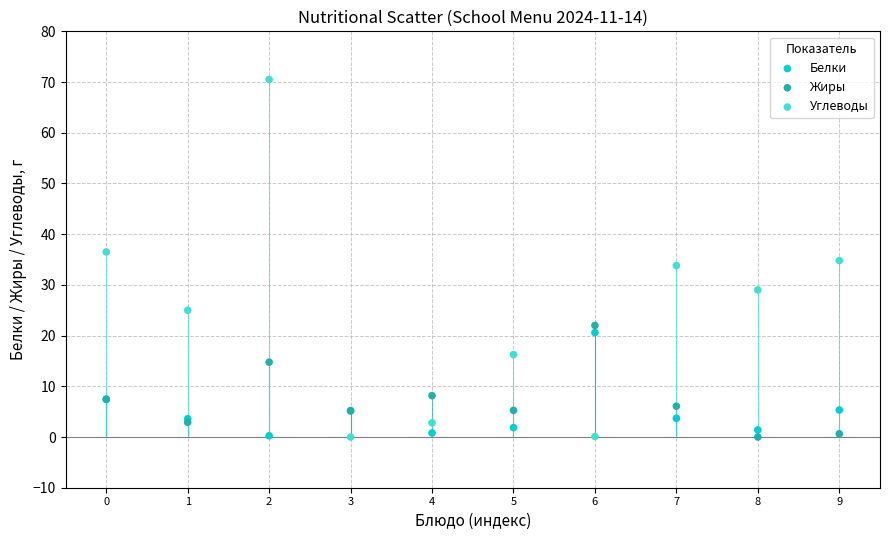

Which series contains the highest Y value?

Углеводы